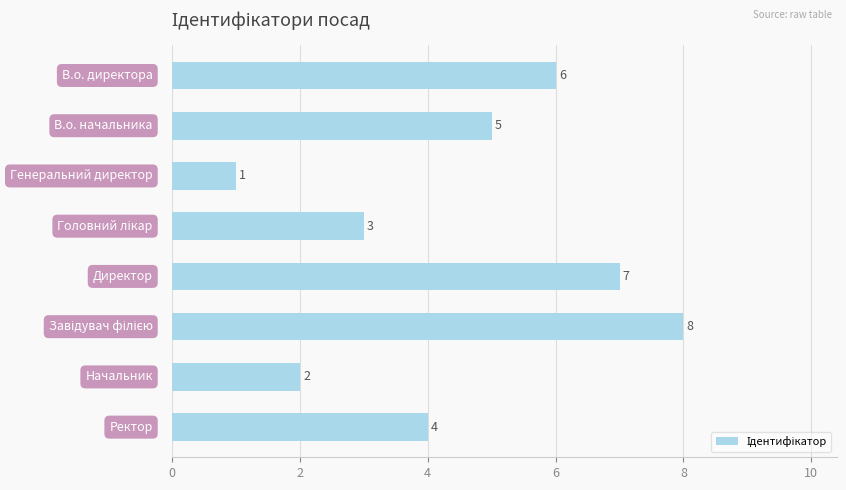

What is the value of the 5th bar from the top?

7